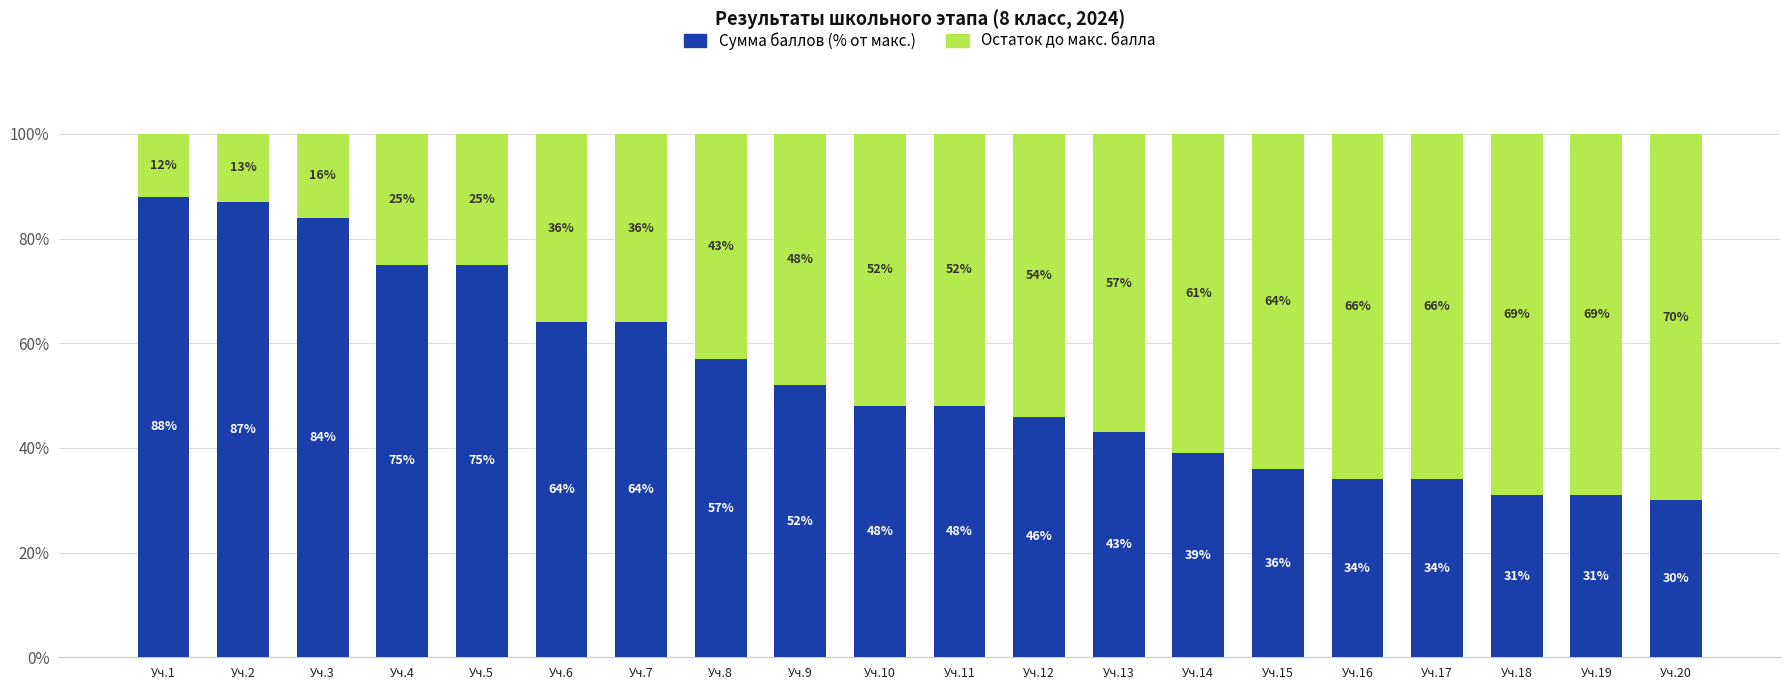

What is the lowest value of the Сумма баллов (% от макс.) series?

30